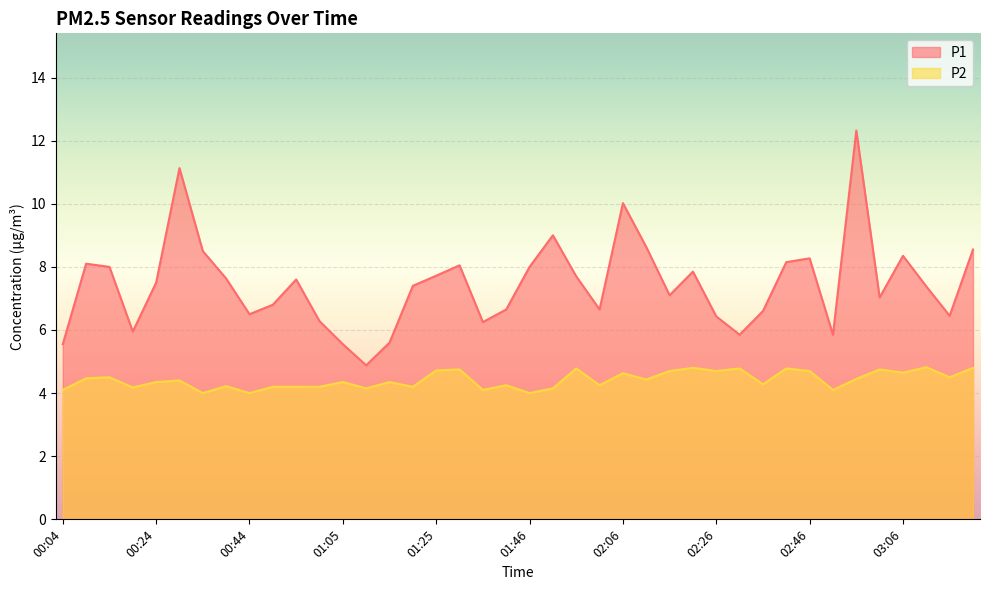

At which category does P1 reach its first local valley?

00:19